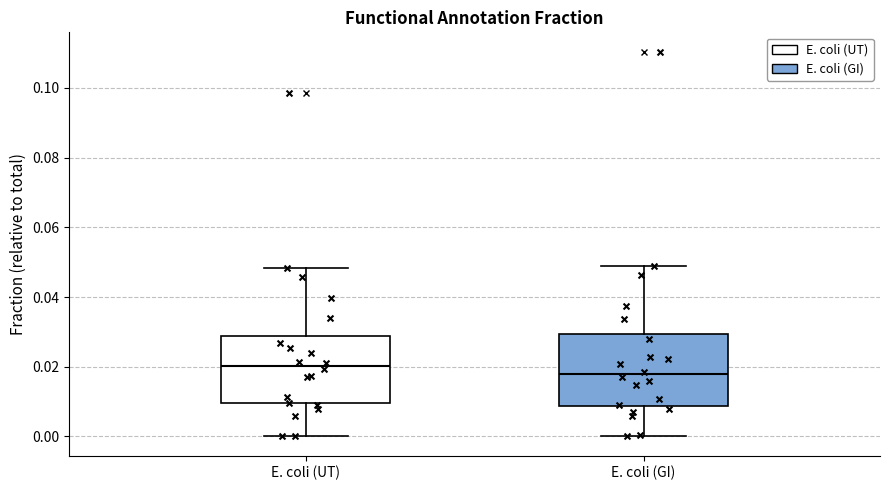

Reading left to right, read every box against the y-axis: the position of its median line, the range the box covers, and the ends of its whiskers. The values are not printed on the chart, so give them approximately, as read against the axis.

E. coli (UT): median 0.020, box 0.010 to 0.028, whiskers 0.000 to 0.048
E. coli (GI): median 0.018, box 0.008 to 0.030, whiskers 0.000 to 0.048